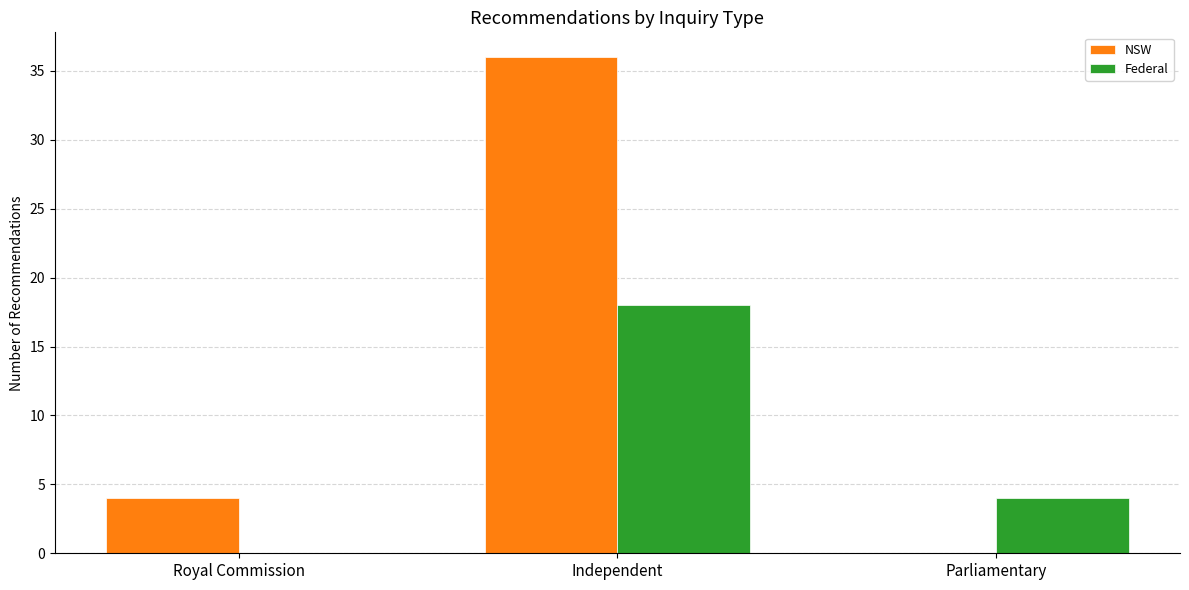

What is the spread (max minus min) of values at Independent?

18